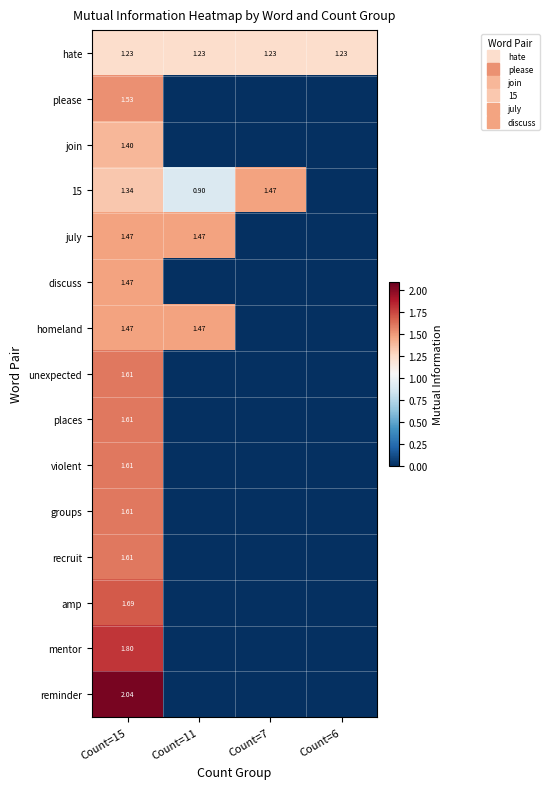

The value of reminder at Count=15 is 2.0. True or false?

True